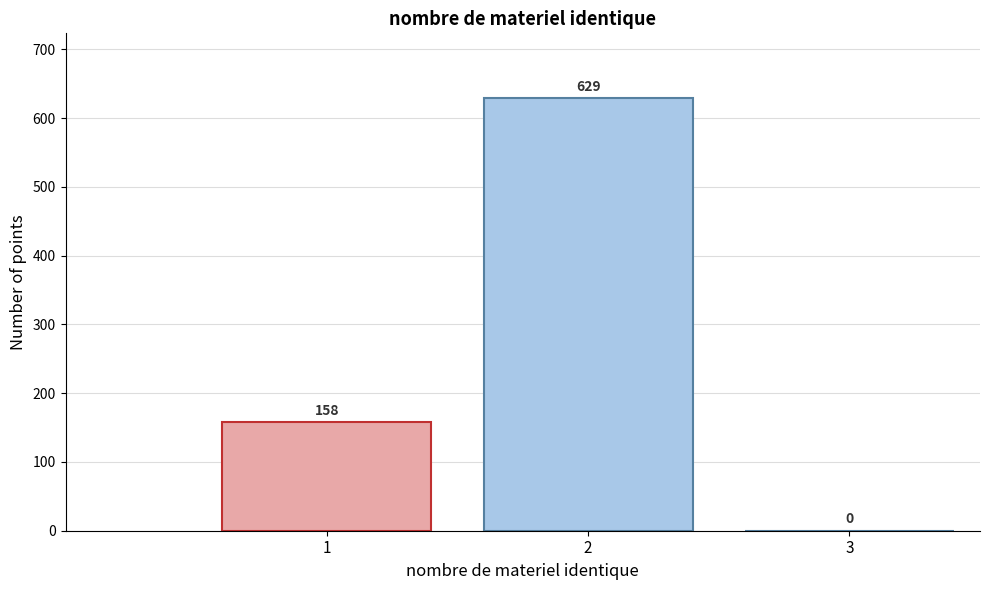

Over which range of the x-axis is the bar tallest?

1.5 to 2.5